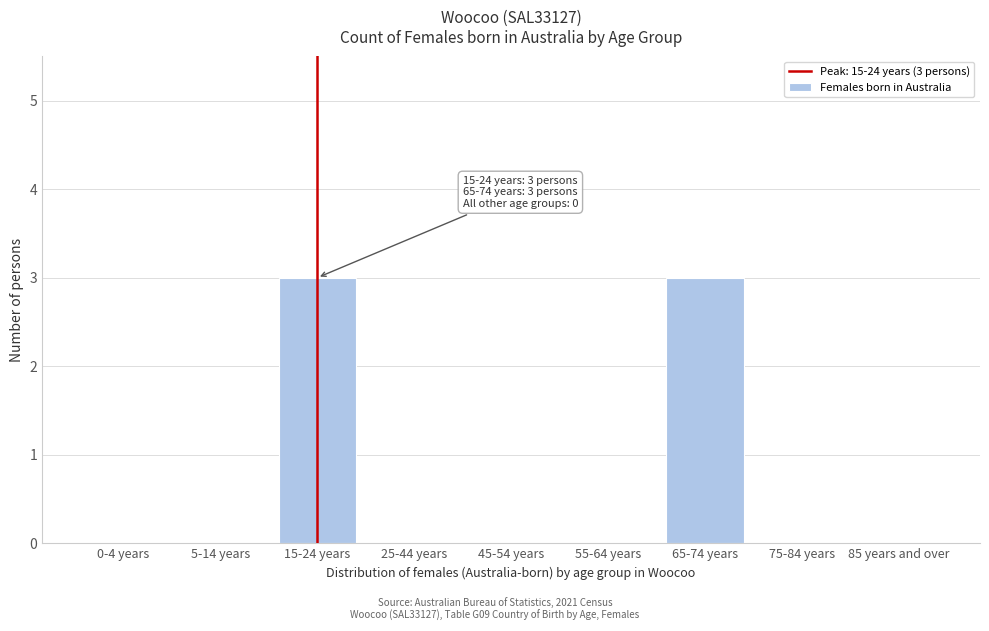

Reading left to right, extract all data points from this chart.

0-4 years=0	5-14 years=0	15-24 years=3	25-44 years=0	45-54 years=0	55-64 years=0	65-74 years=3	75-84 years=0	85 years and over=0